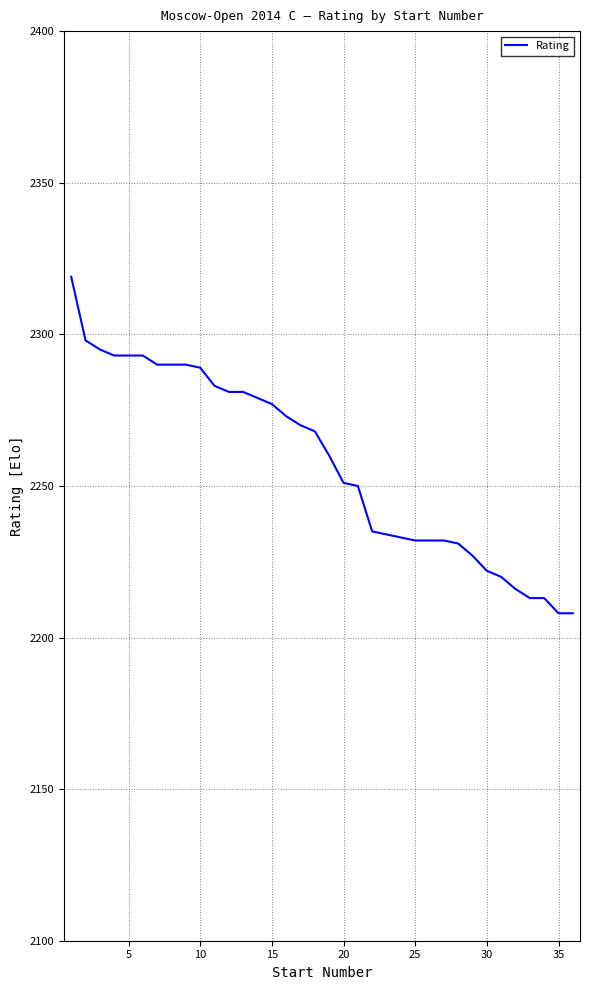

What is the difference between the second highest and minimum values?

90